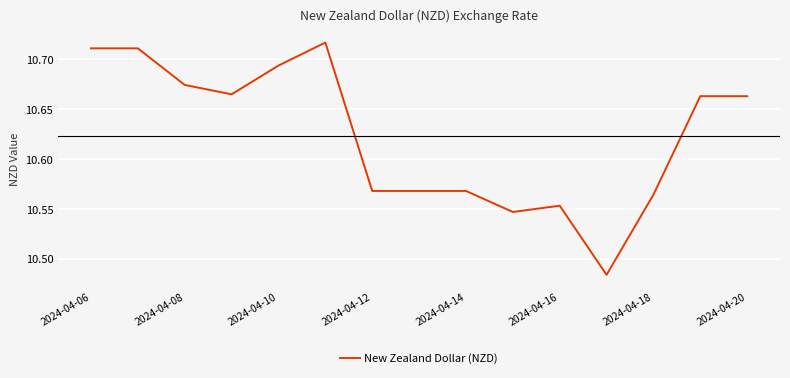

How many lines are shown in the chart?

1